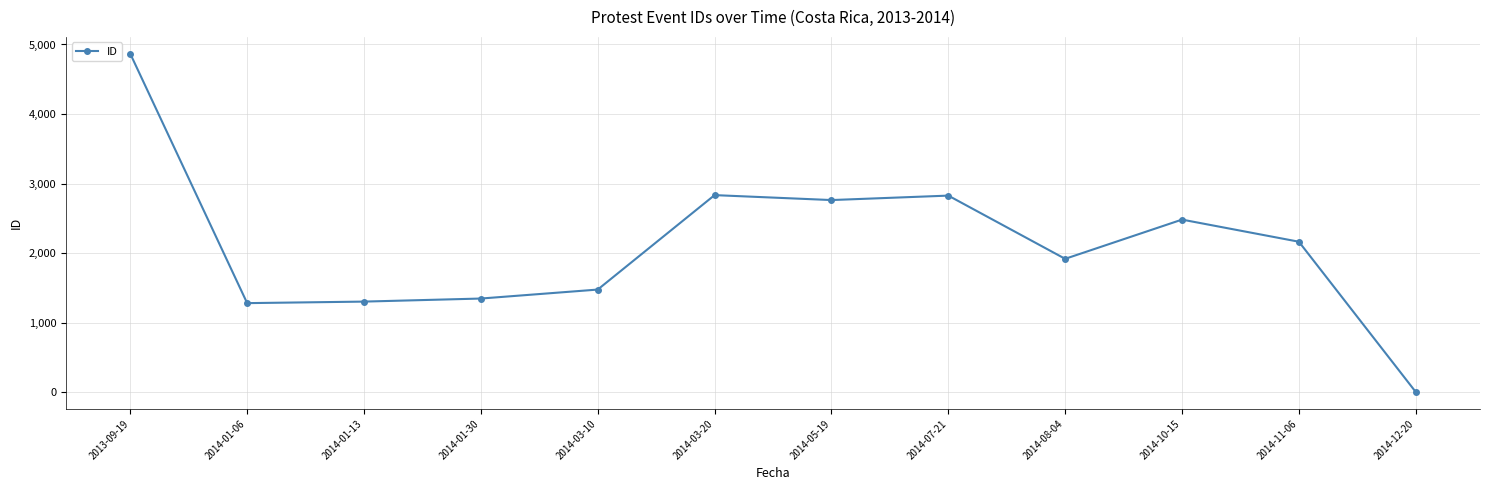

How many lines are shown in the chart?

1